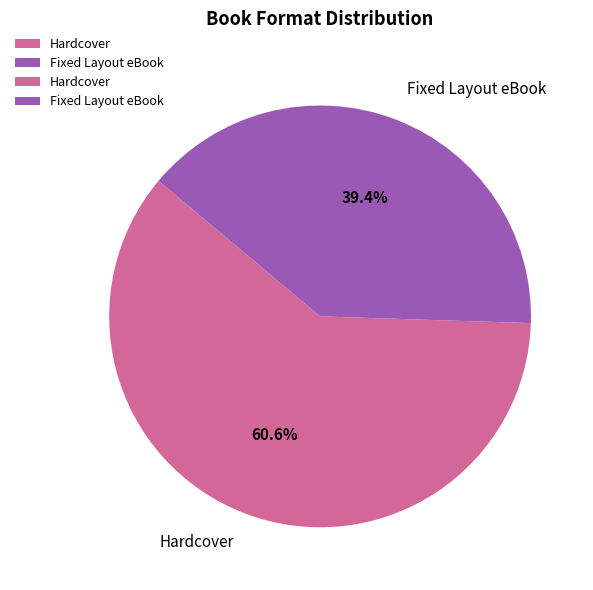

How much of the chart is everything except Hardcover?

39.4%